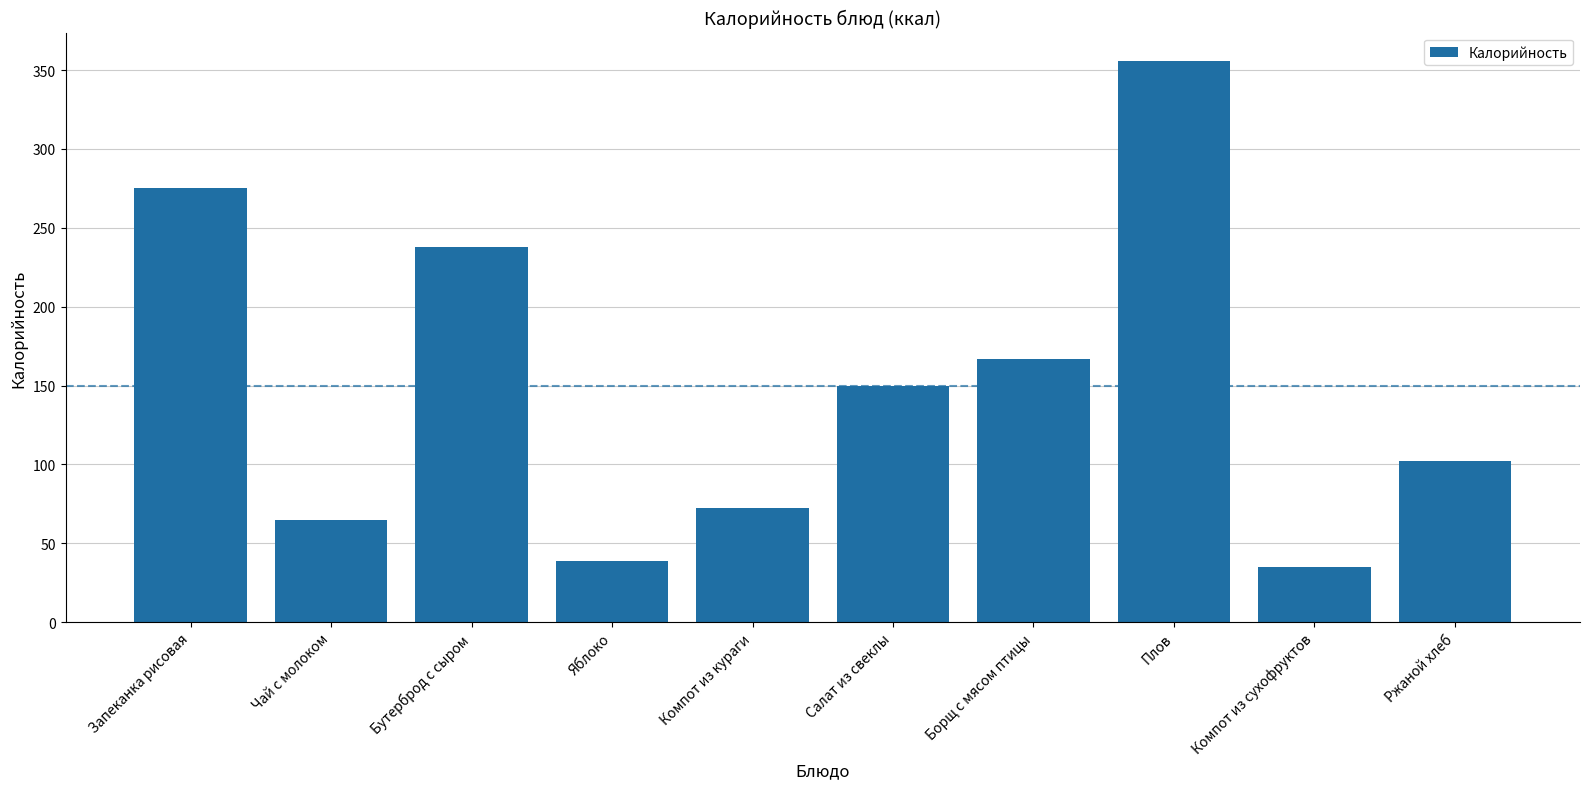

Is it true that the value at Ржаной хлеб is 102.0?

True